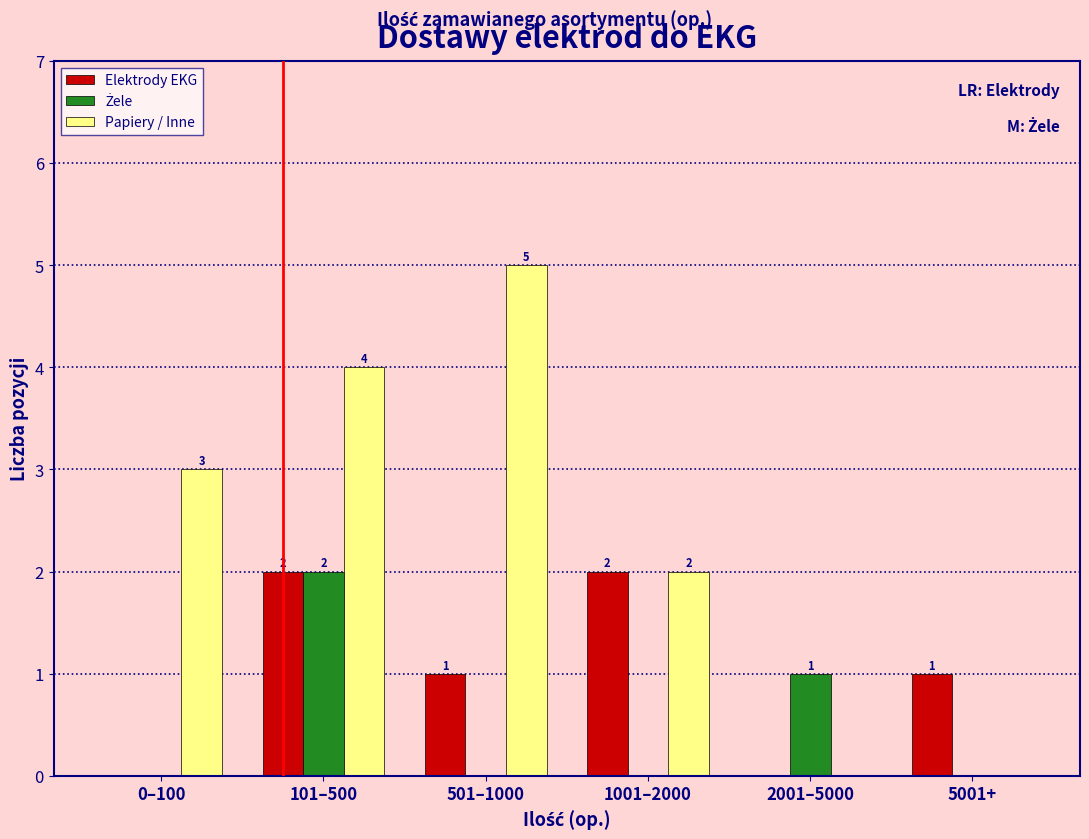

Which series changed the most between 501–1000 and 1001–2000?

Papiery / Inne